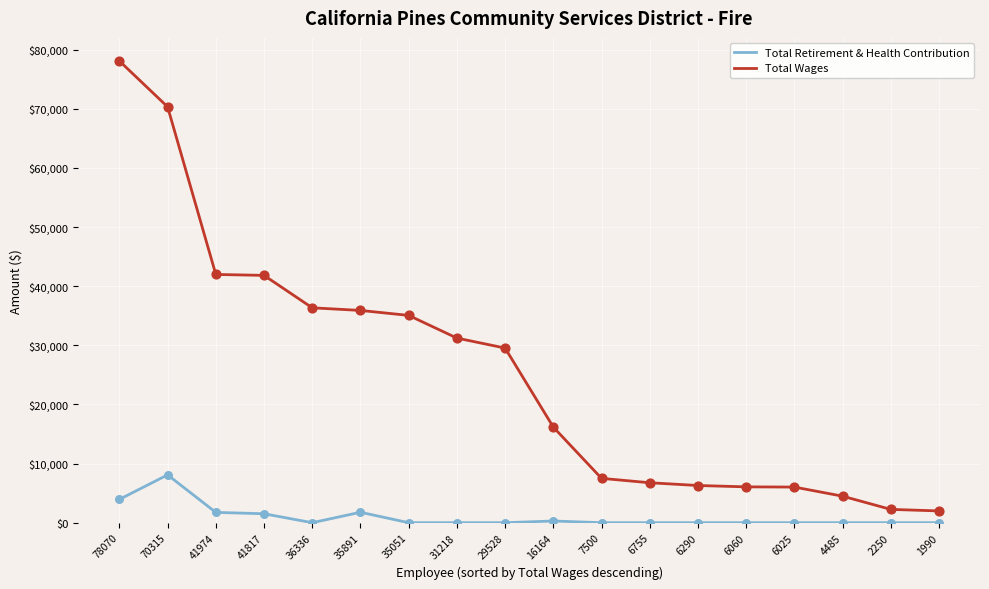

Which series has the largest range (max minus min)?

Total Wages